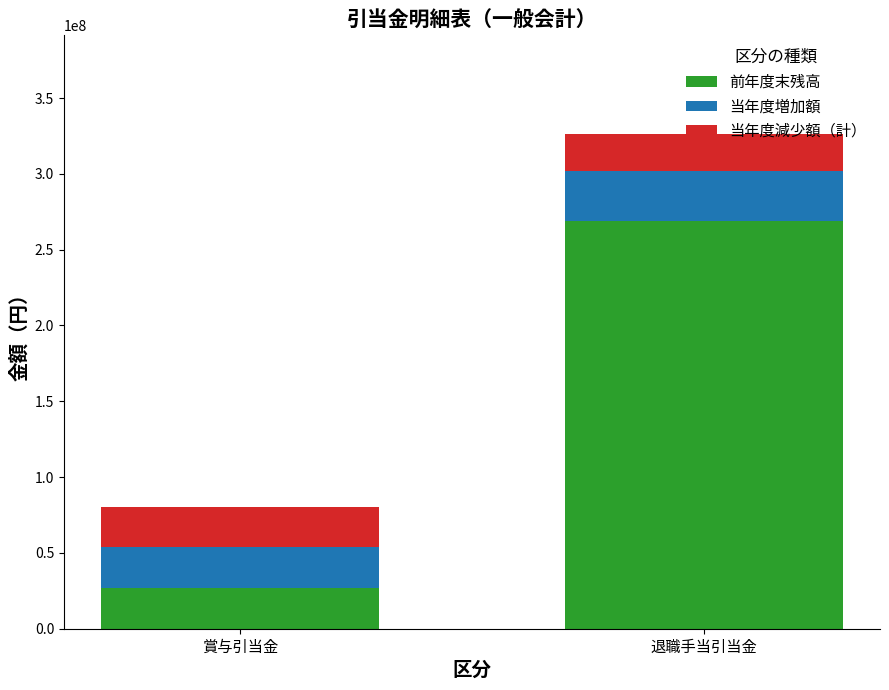

Rank the categories by 前年度末残高 value from highest to lowest.

退職手当引当金, 賞与引当金